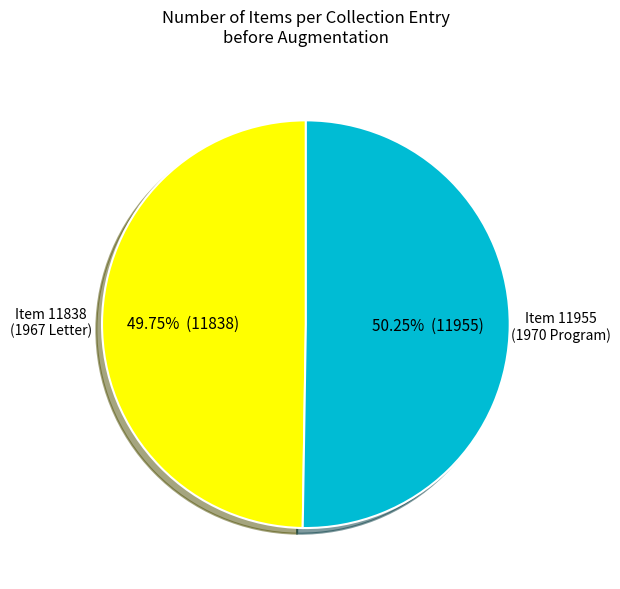

Combined, do Item 11838 (1967 Letter) and Item 11955 (1970 Program) account for over 50%?

Yes